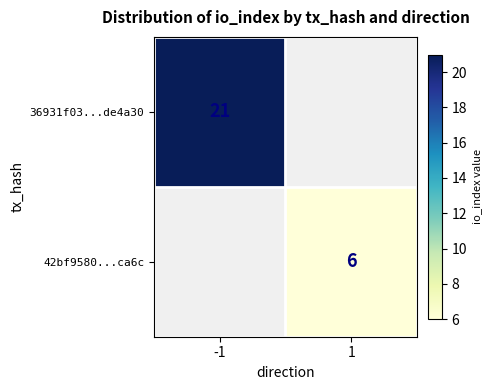

Is it true that 42bf9580...ca6c equals 1 at 1?

False